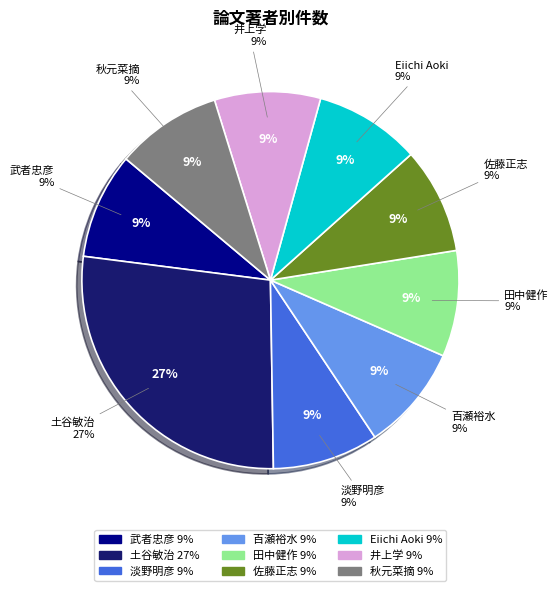

How many segments does this pie chart have?

9